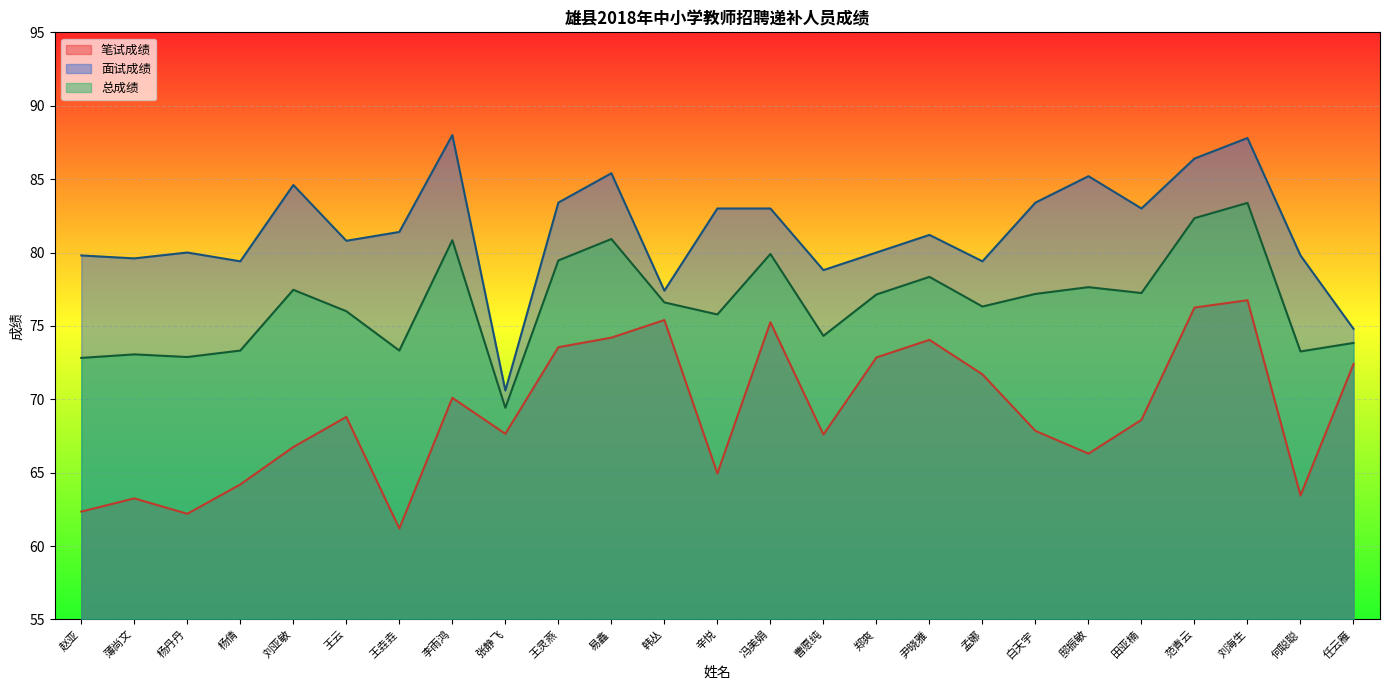

How many interior local valleys does the 笔试成绩 series have?

7